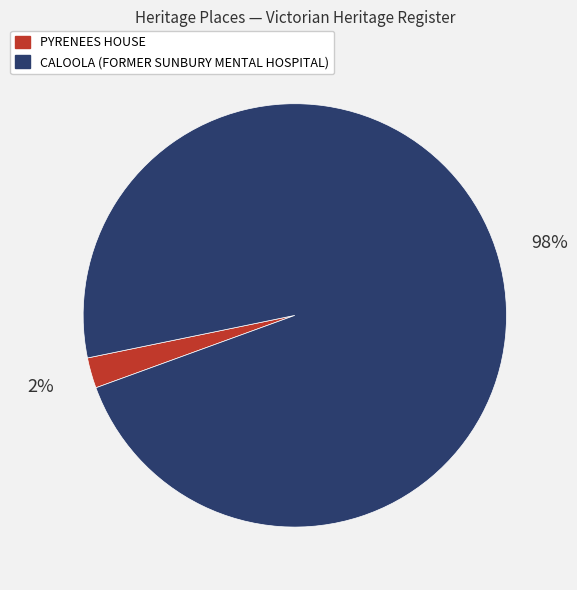

Which slice is the largest?

CALOOLA (FORMER SUNBURY MENTAL HOSPITAL)